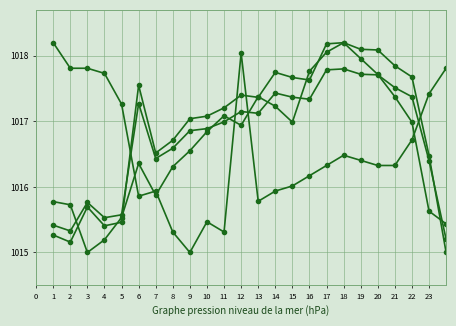

Count the number of categories in the chart.

24